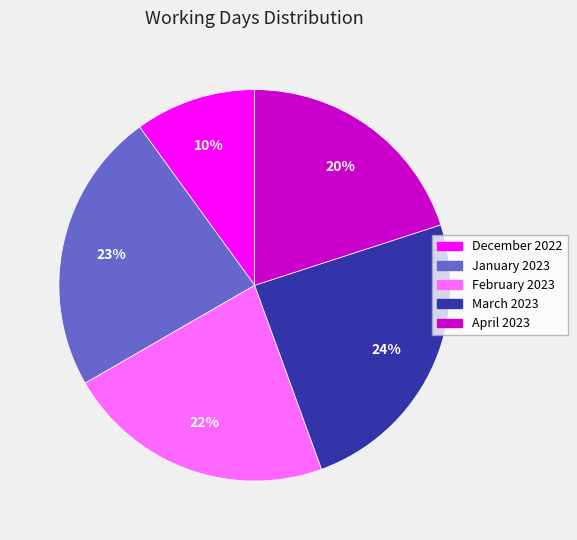

Rank the categories by value from highest to lowest.

March 2023, January 2023, February 2023, April 2023, December 2022